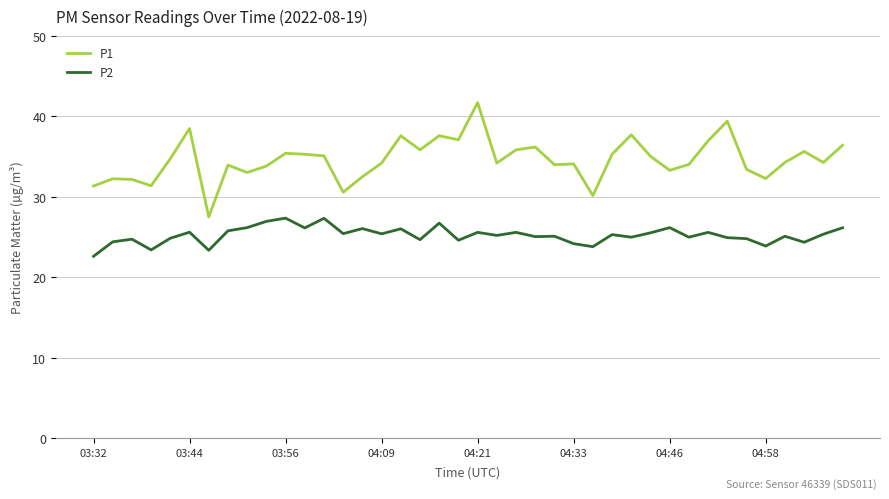

Which series has the largest total across all categories?

P1